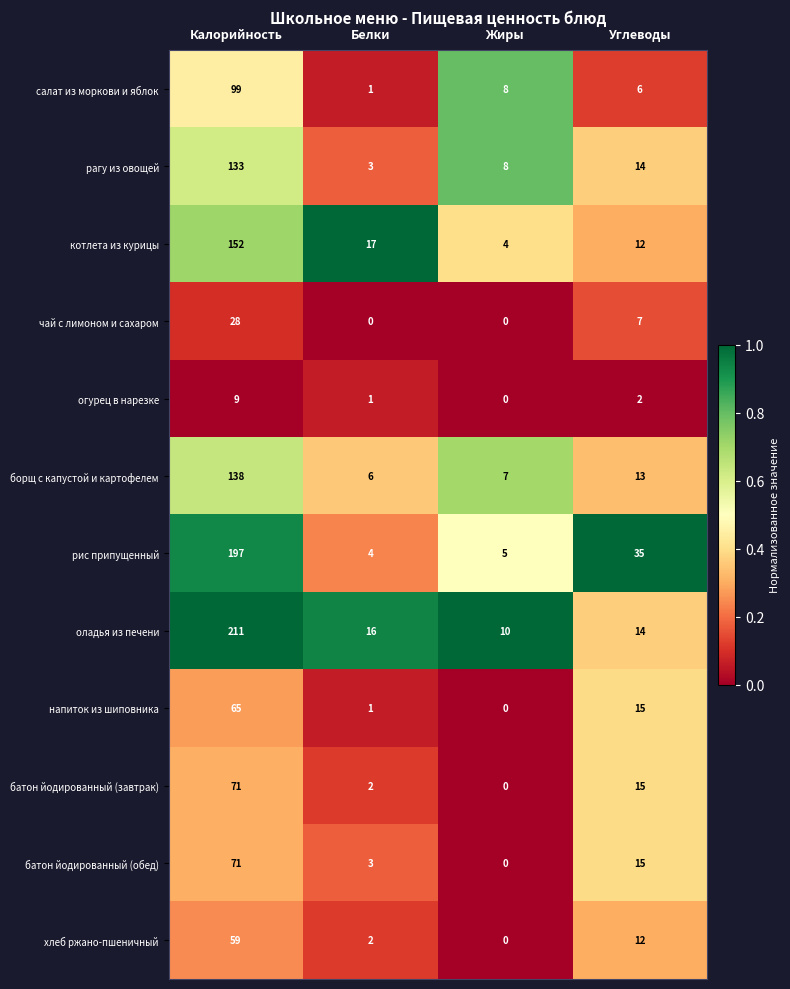

Which series has the largest range (max minus min)?

оладья из печени